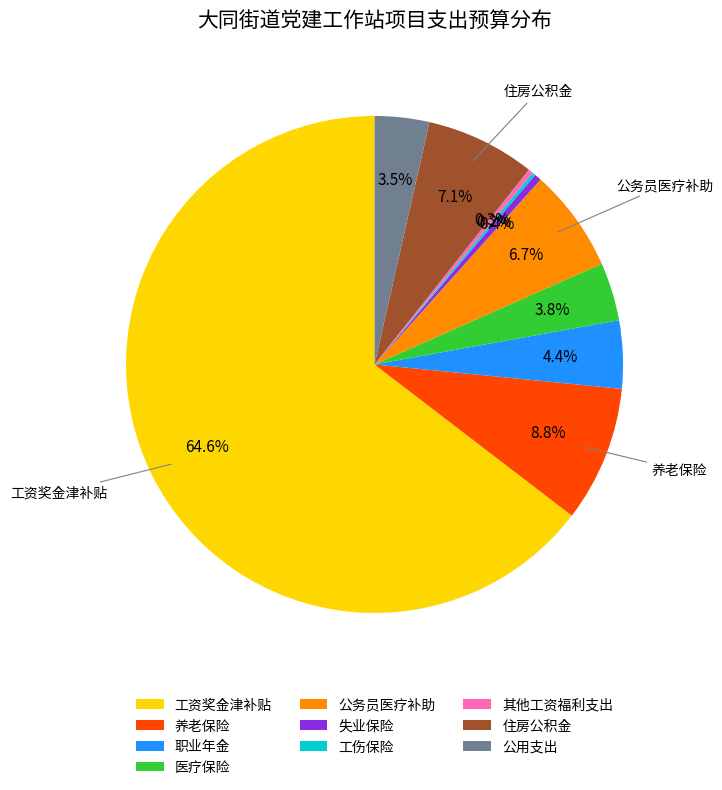

What is the ratio of the value at 工资奖金津补贴 to the value at 公务员医疗补助?

9.6